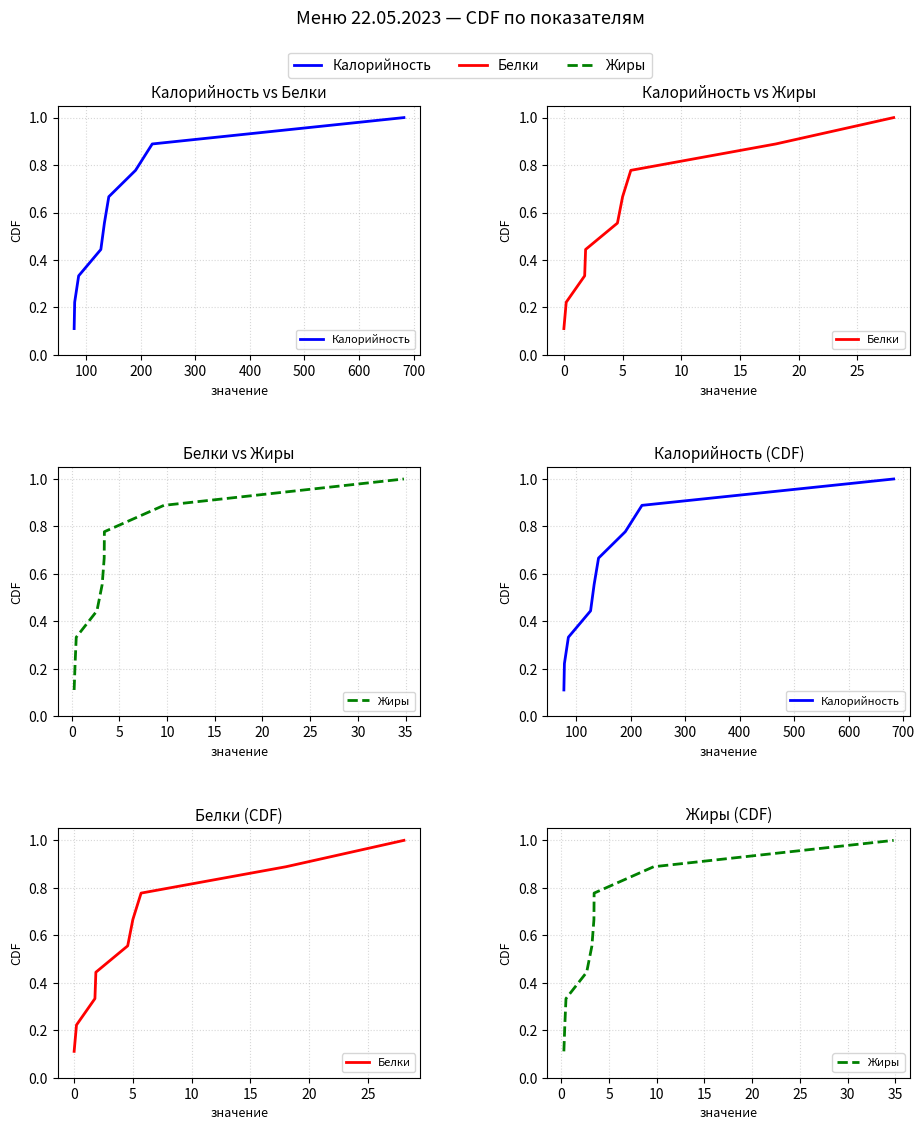

Count the Жиры values in the range 0 to 1.

9